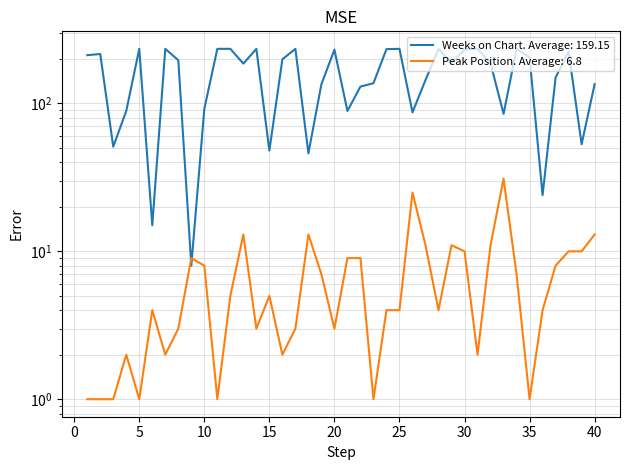

What is the value of the Peak Position point at the 28th from the left?

4